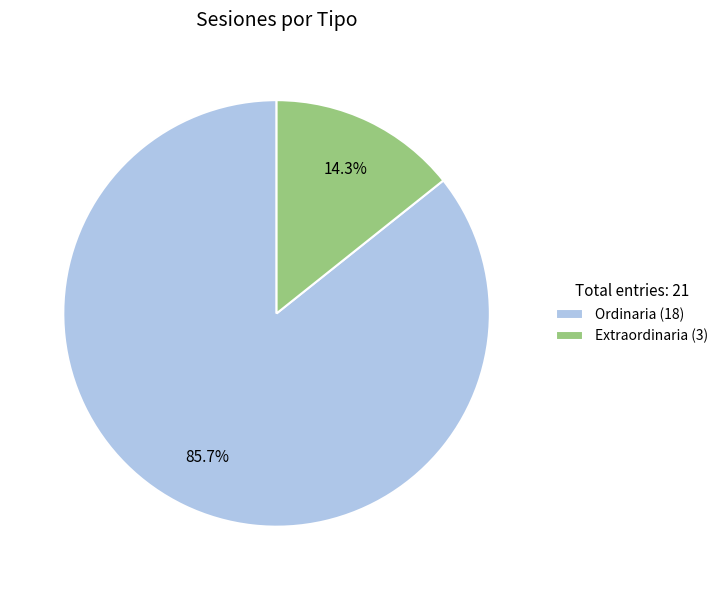

To the nearest percent, what is the combined percentage of Extraordinaria and Ordinaria?

100%